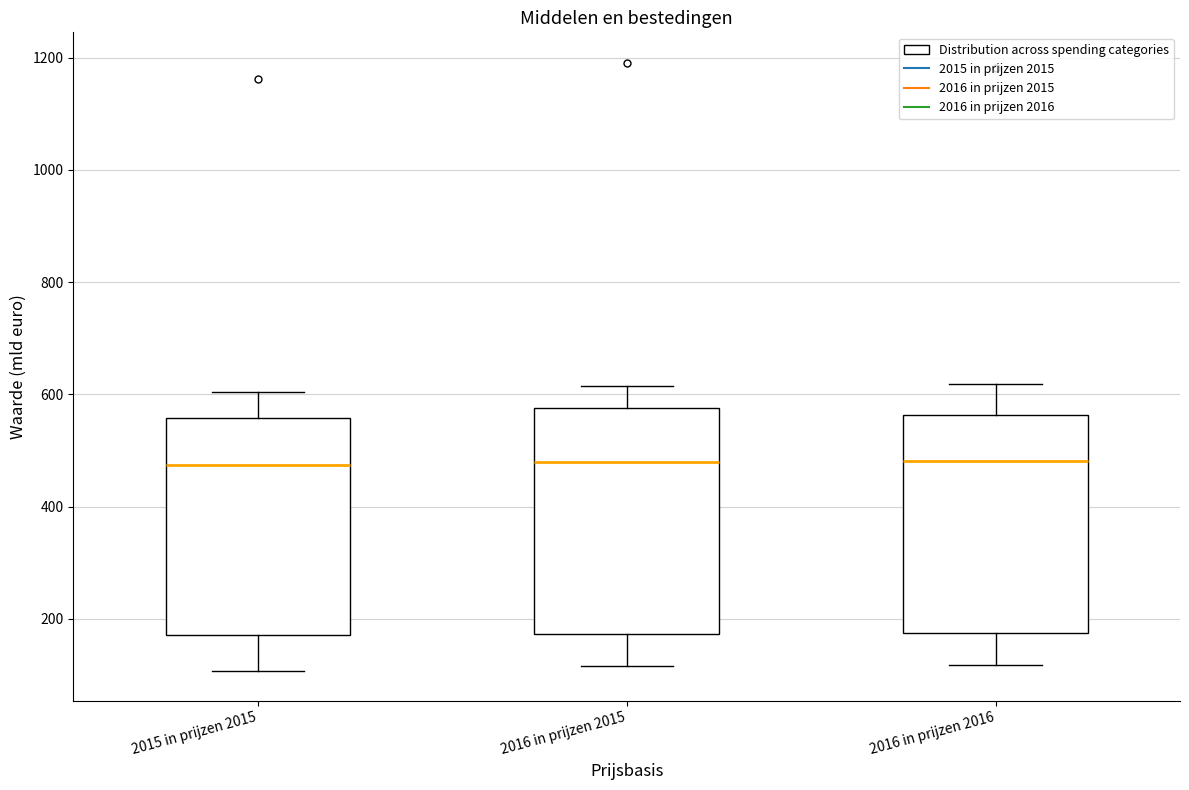

Reading left to right, transcribe this box plot: for each box, give where its median line is, the range the box spans, and where its two whiskers end, as read against the y-axis. The values are not printed on the chart, so give them approximately, as read against the axis.

2015 in prijzen 2015: median 480, box 180 to 560, whiskers 100 to 600
2016 in prijzen 2015: median 480, box 180 to 580, whiskers 120 to 620
2016 in prijzen 2016: median 480, box 180 to 560, whiskers 120 to 620